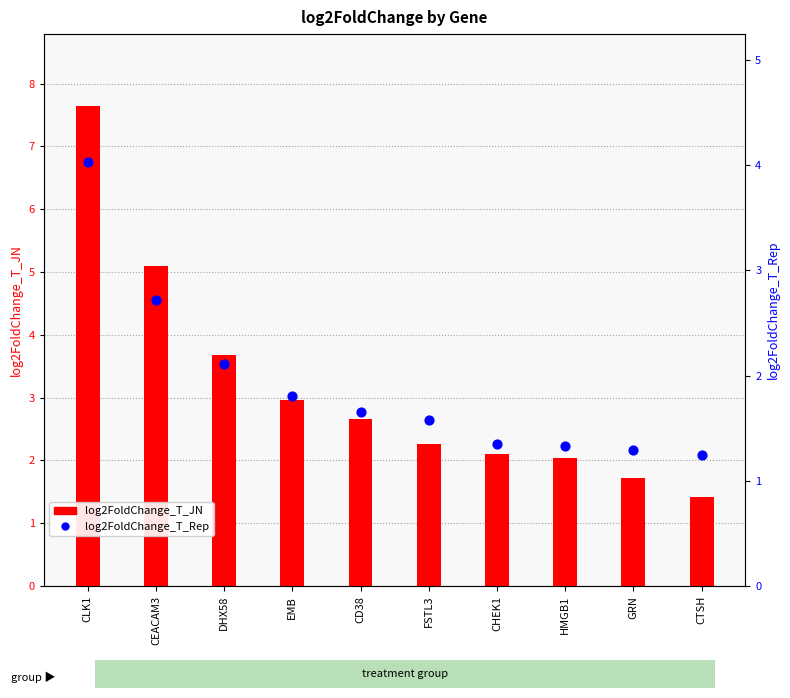

What is the total value across all series at EMB?

4.8